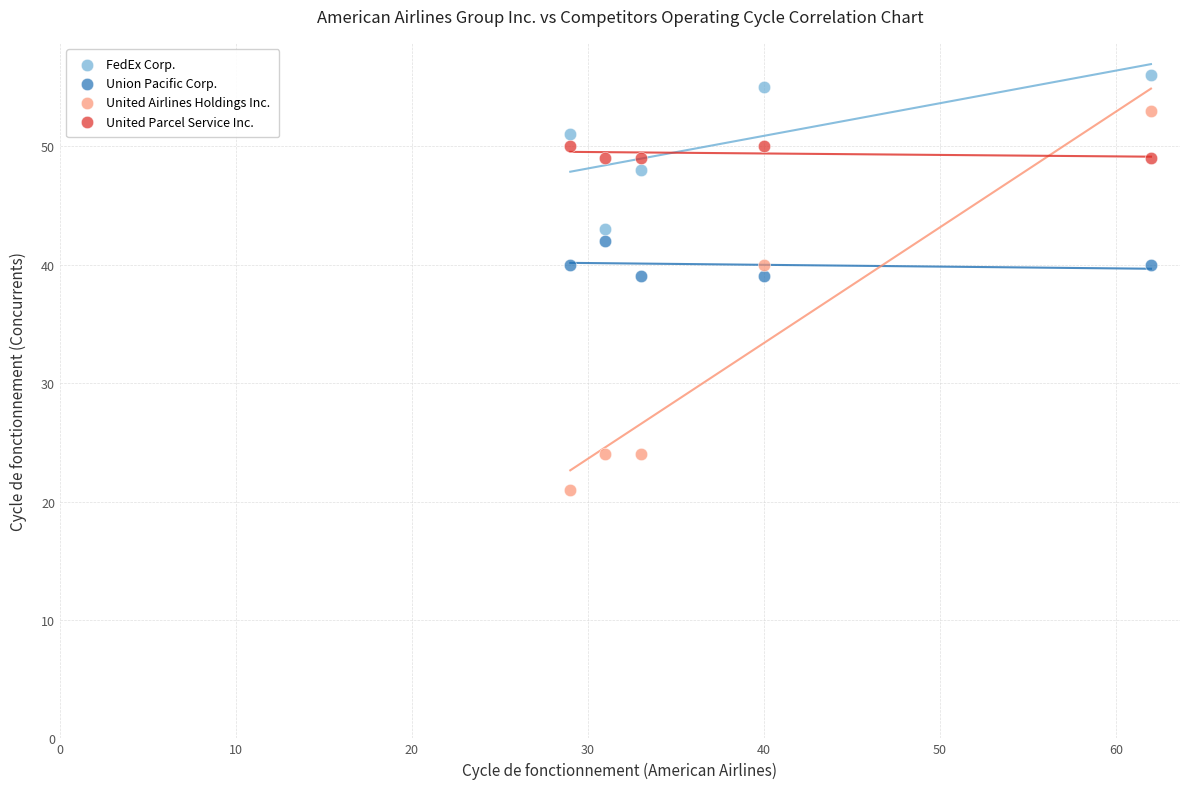

Across all data points, what is the range of Y values (max minus min)?

35